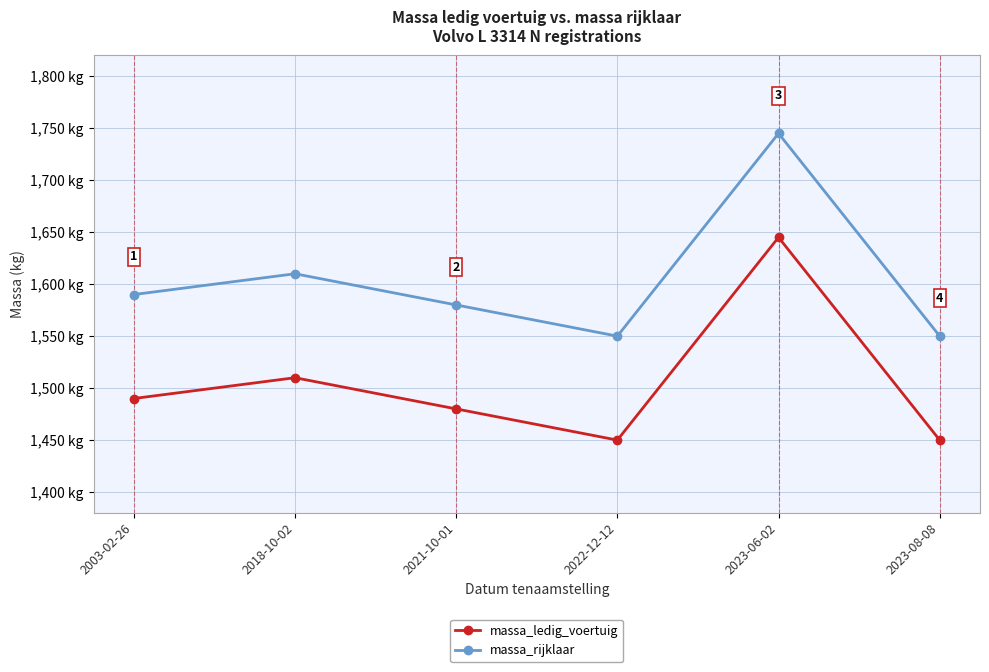

What are all the series names shown in the legend?

massa_ledig_voertuig, massa_rijklaar